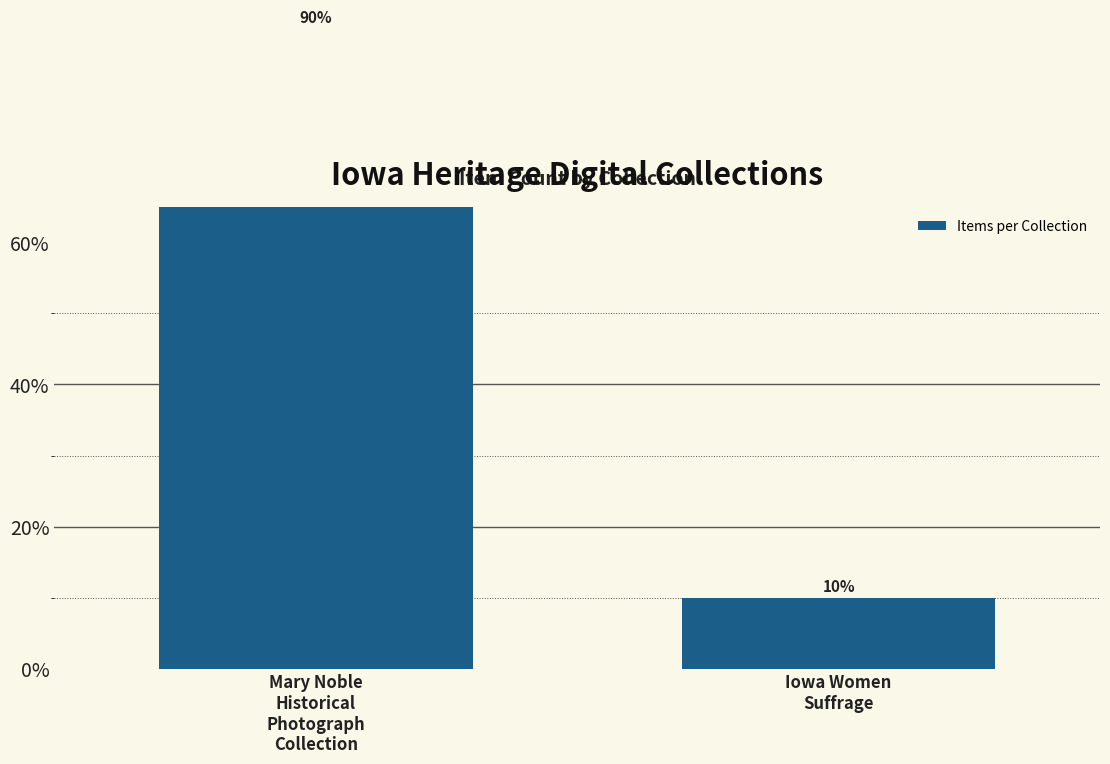

What is the maximum value shown in the chart?

90